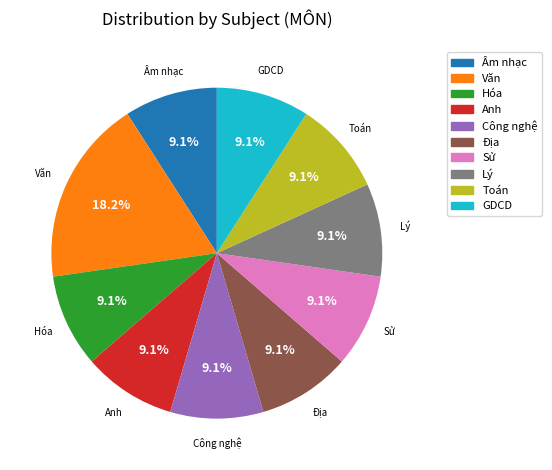

The Âm nhạc slice represents 9% of the pie. True or false?

True